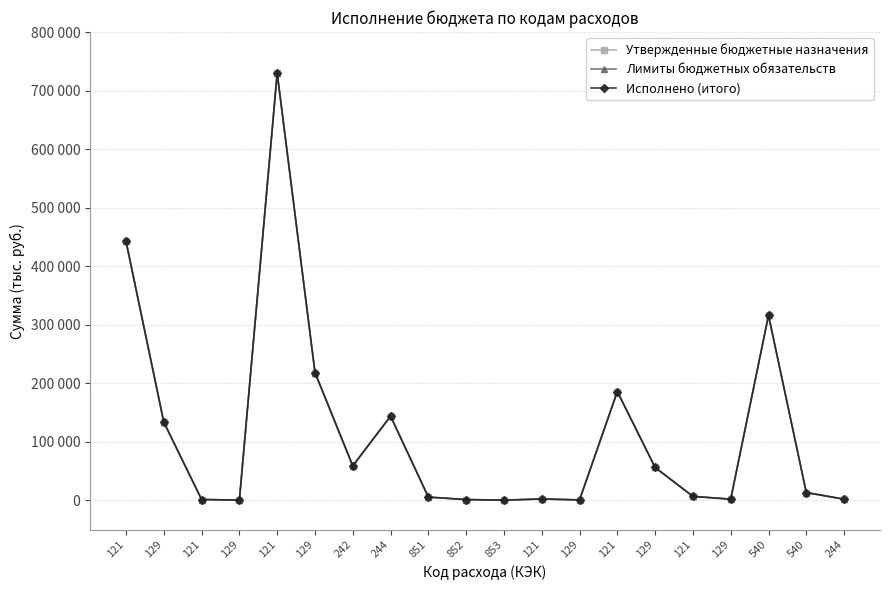

Does the chart have visible grid lines?

Yes